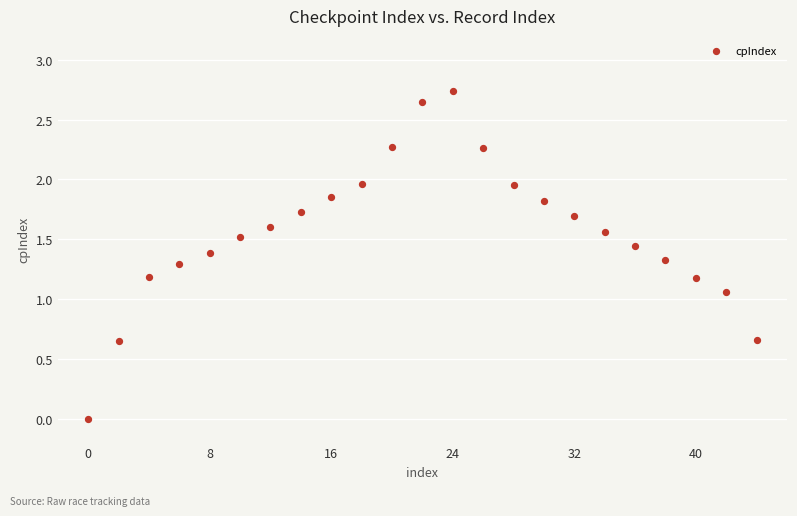

What is the range of X values (max minus min)?

44.0